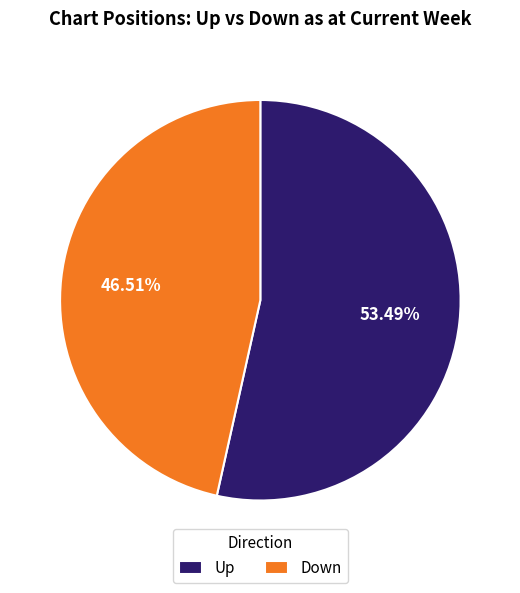

Do Down and Up together represent more than half of the pie?

Yes